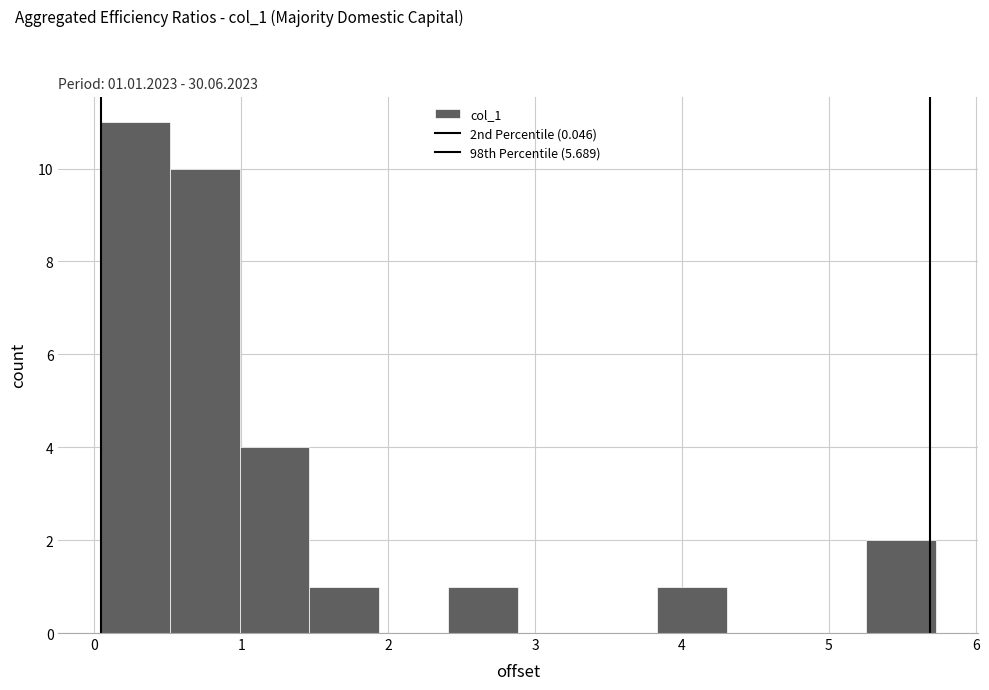

Over which range of the x-axis is the bar tallest?

0.0 to 0.5